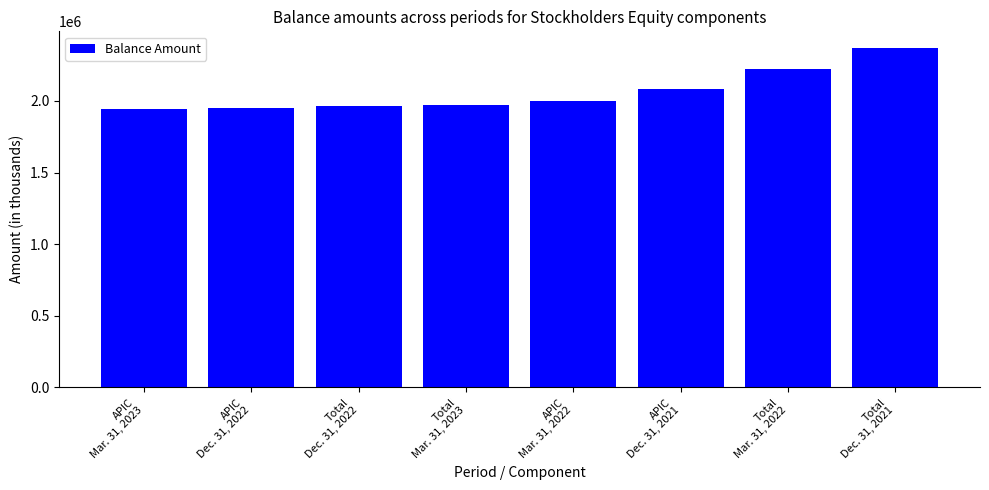

What is the minimum value shown in the chart?

1940297